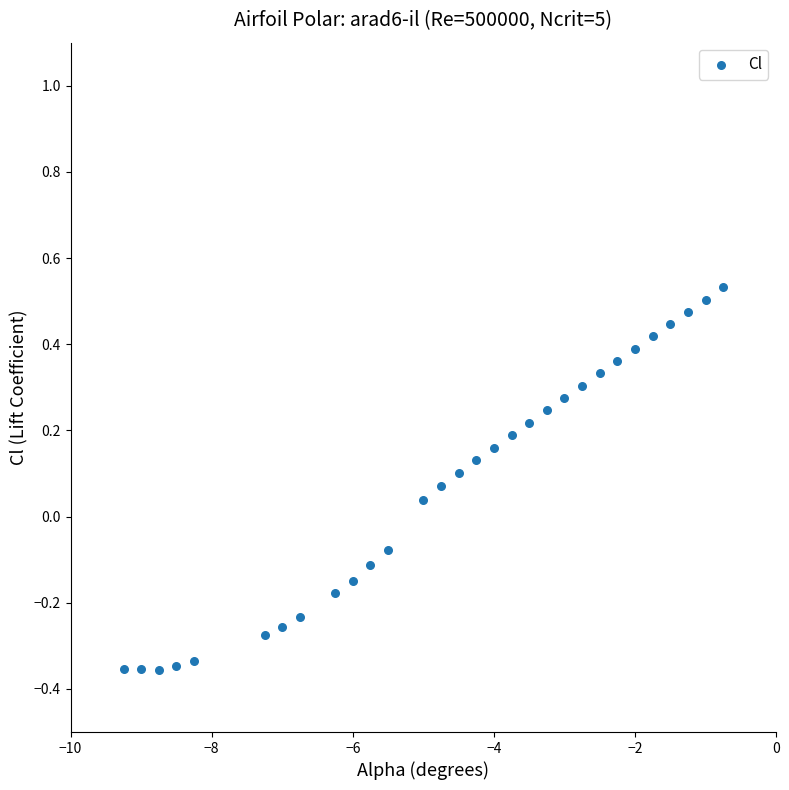

What is the range of X values (max minus min)?

8.5